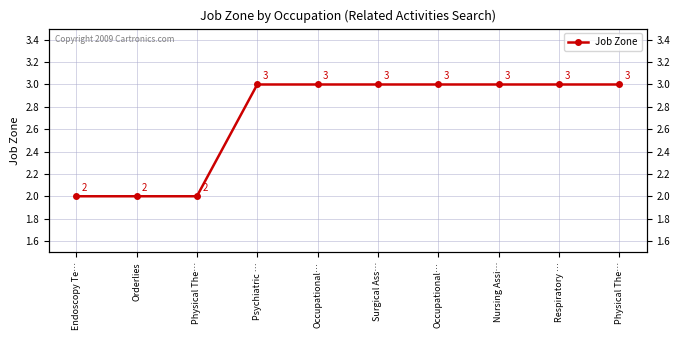

How many lines are shown in the chart?

1